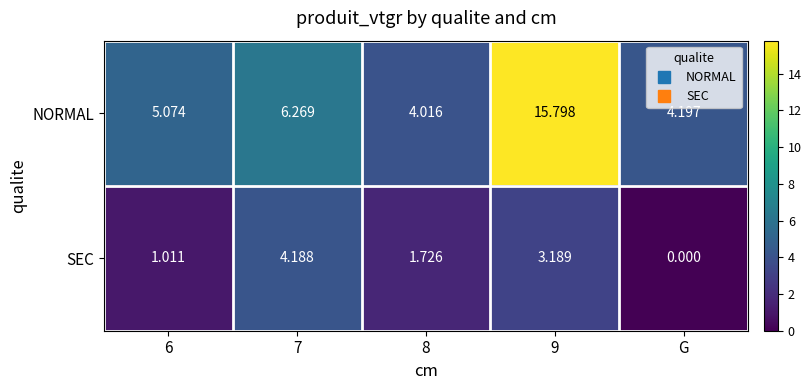

List the series in order of their peak value, lowest first.

SEC, NORMAL